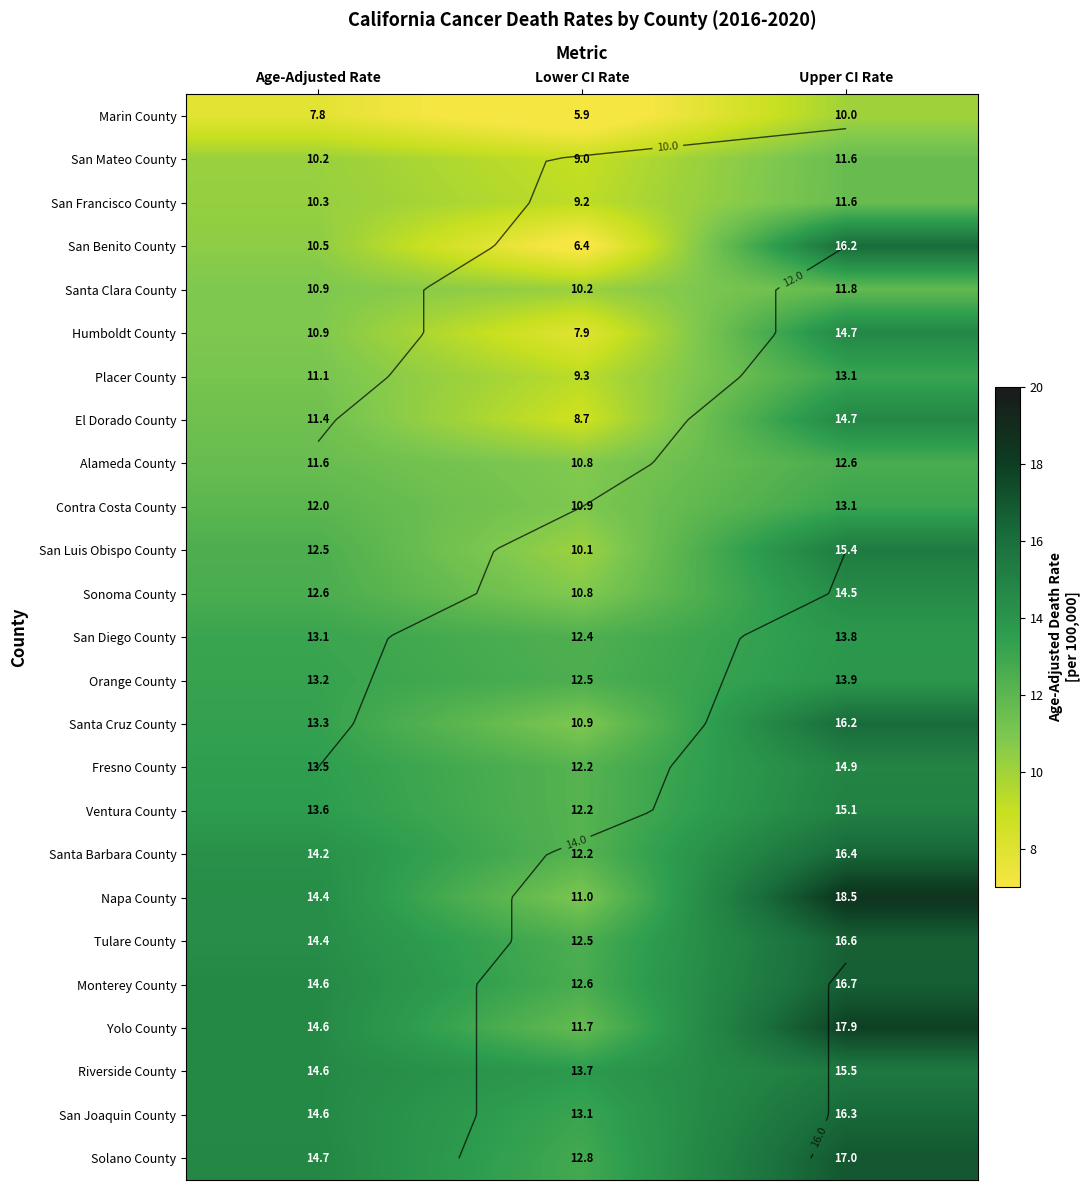

Which label corresponds to the smallest value in the chart?

Lower CI Rate